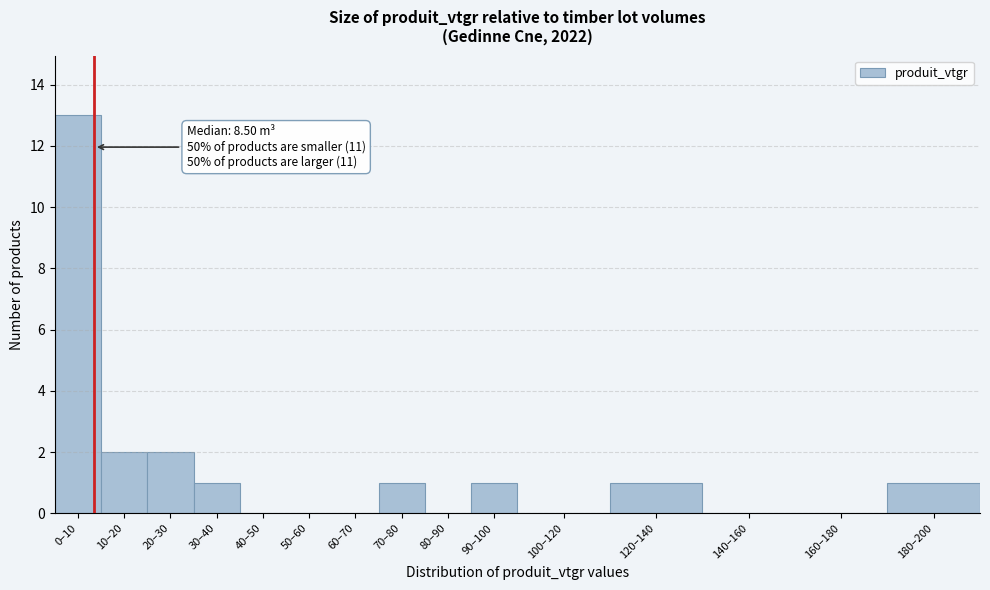

Reading right to left, transcribe all the data shown in this chart.

180–200=1	160–180=0	140–160=0	120–140=1	100–120=0	90–100=1	80–90=0	70–80=1	60–70=0	50–60=0	40–50=0	30–40=1	20–30=2	10–20=2	0–10=13